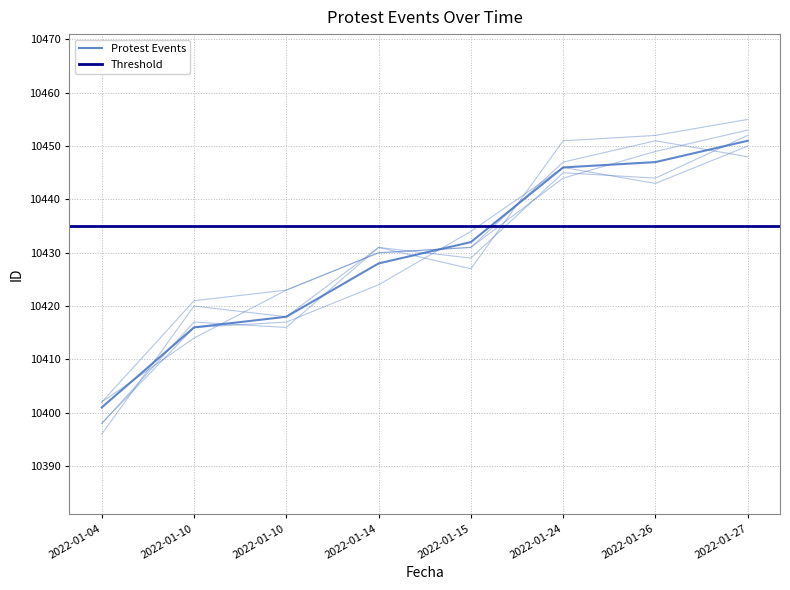

True or false: the data shows 10416 at 2022-01-10.

True